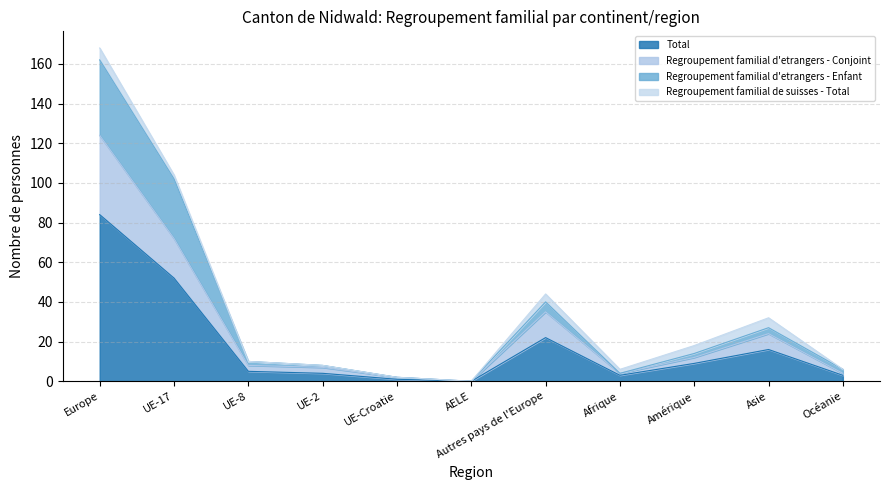

Which category has the lowest value in the Regroupement familial d'etrangers - Enfant series?

AELE